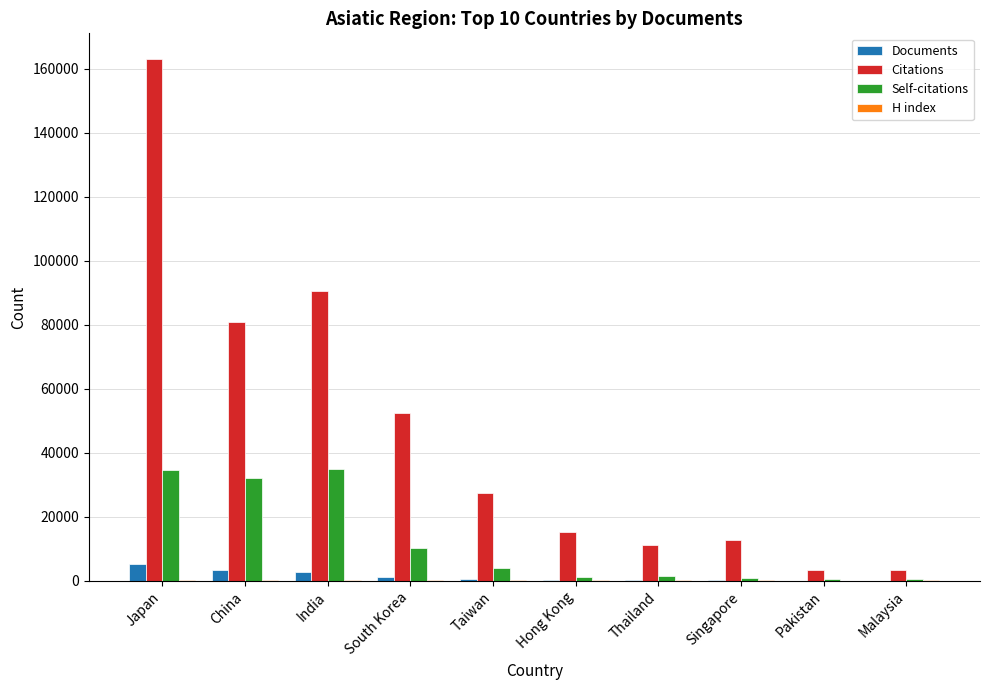

What is the sum of all Documents values?

14362